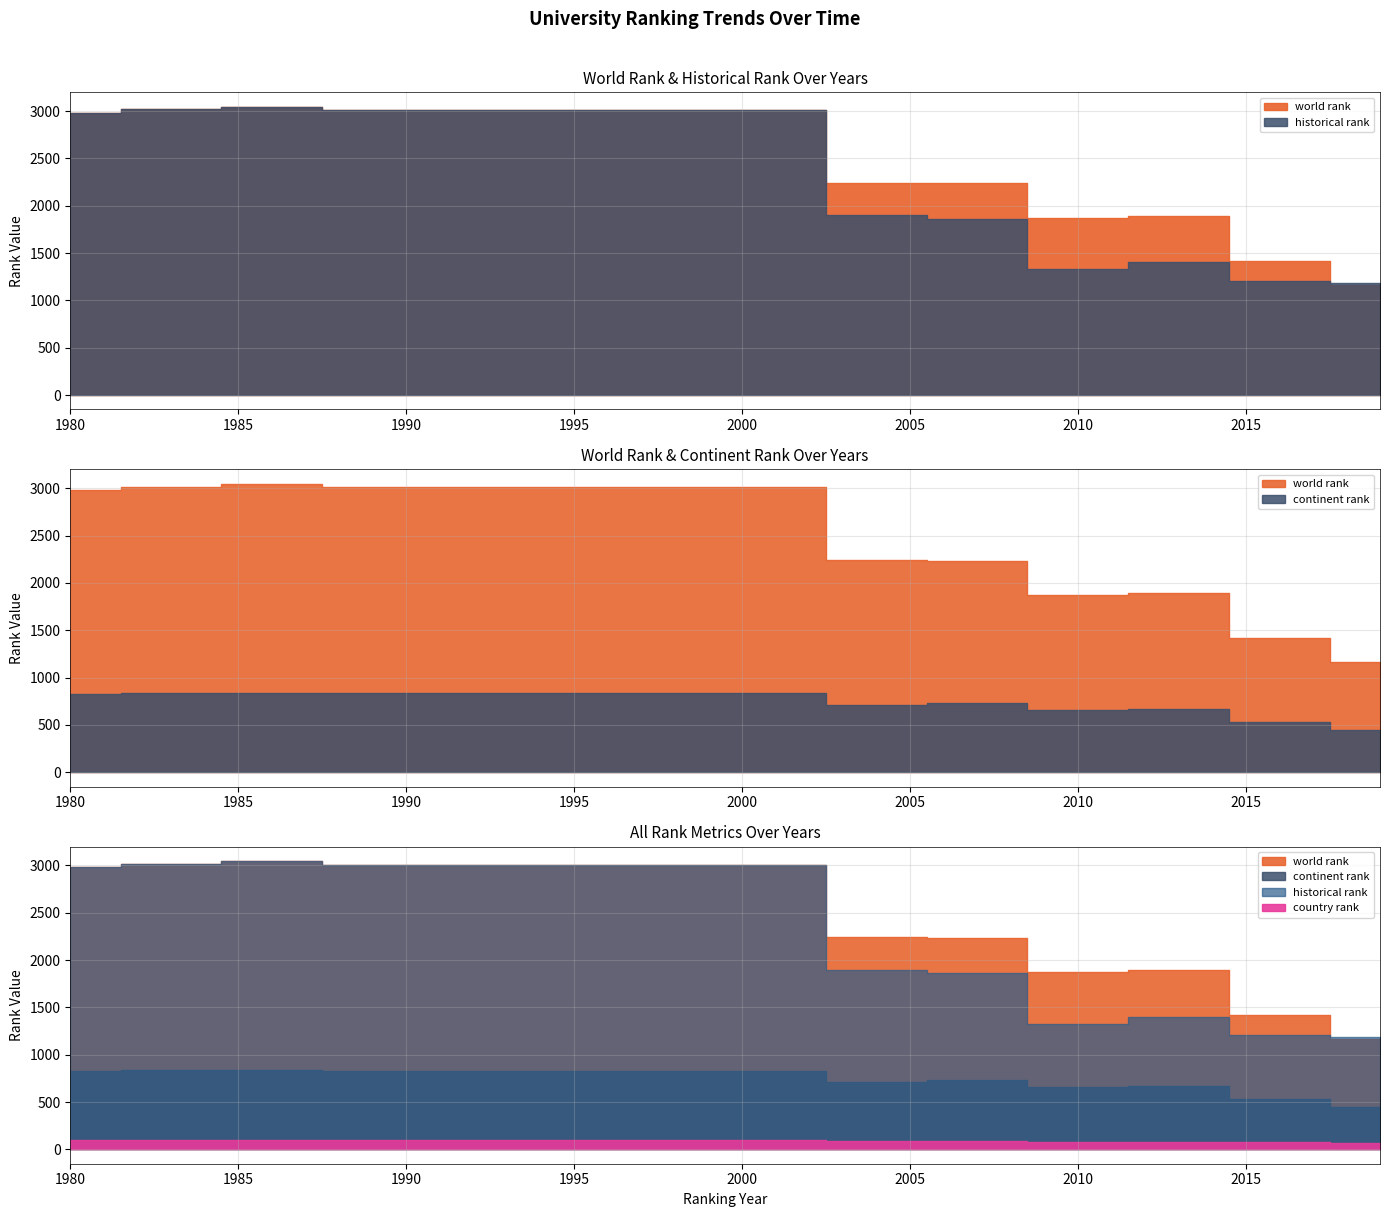

Between 1992 and 1983, which is larger?

1983